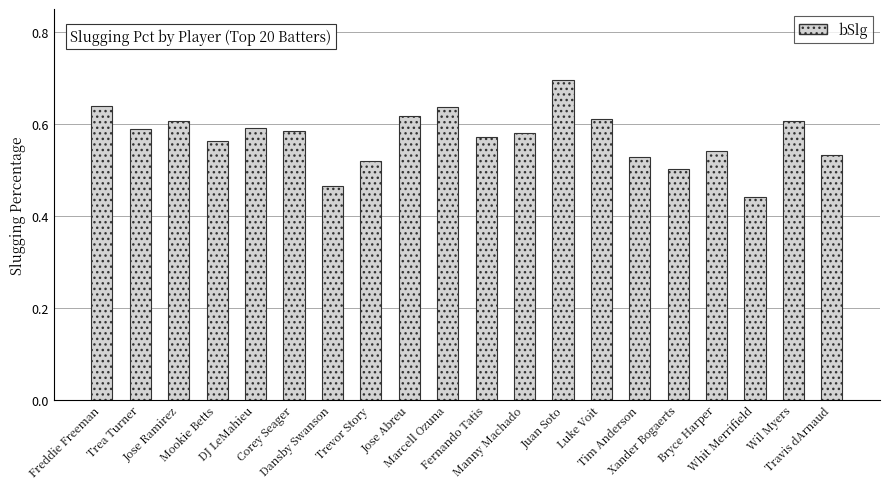

Where is the data nearest to the value 0?

Whit Merrifield